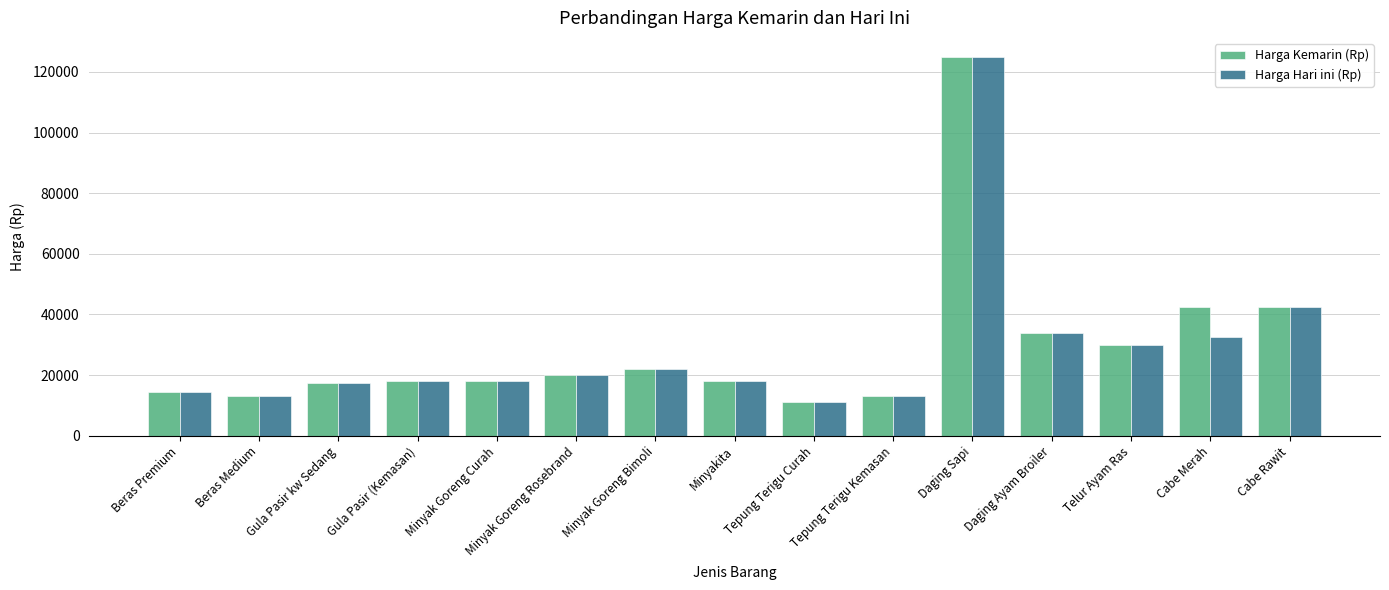

What is the difference between the second highest and second lowest values in the Harga Kemarin (Rp) series?

29500